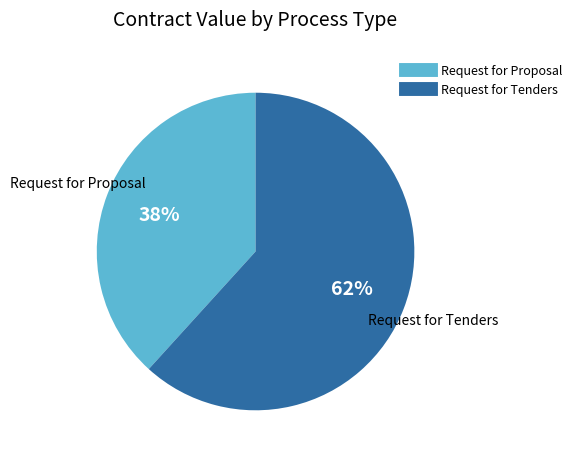

Count the number of slices in the pie.

2